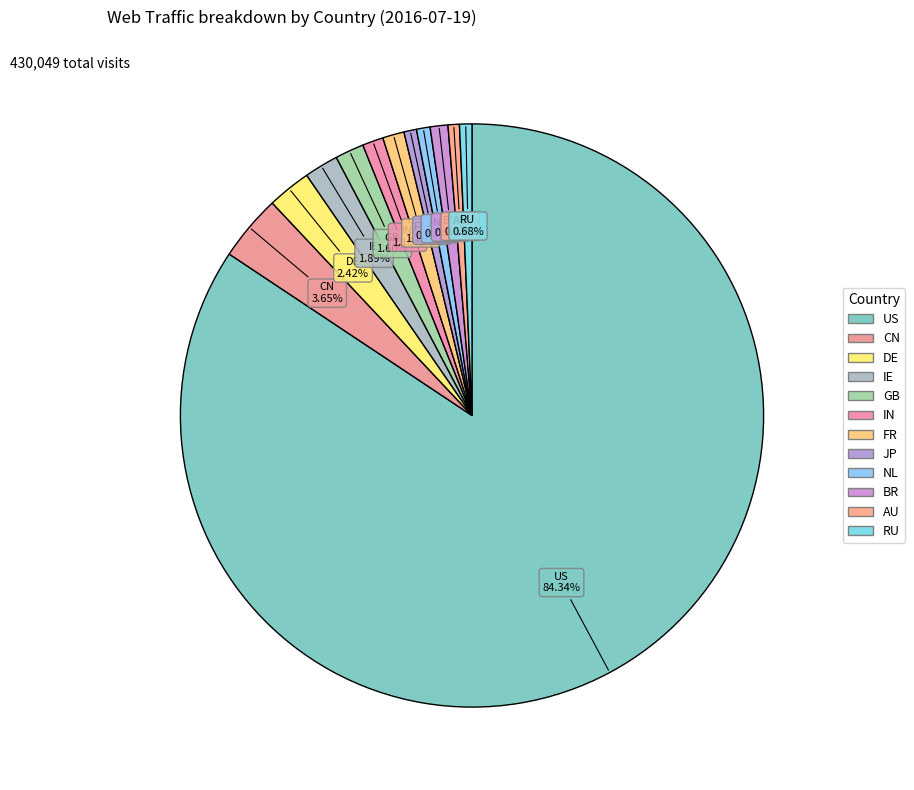

To the nearest percent, what is the average slice percentage?

8%